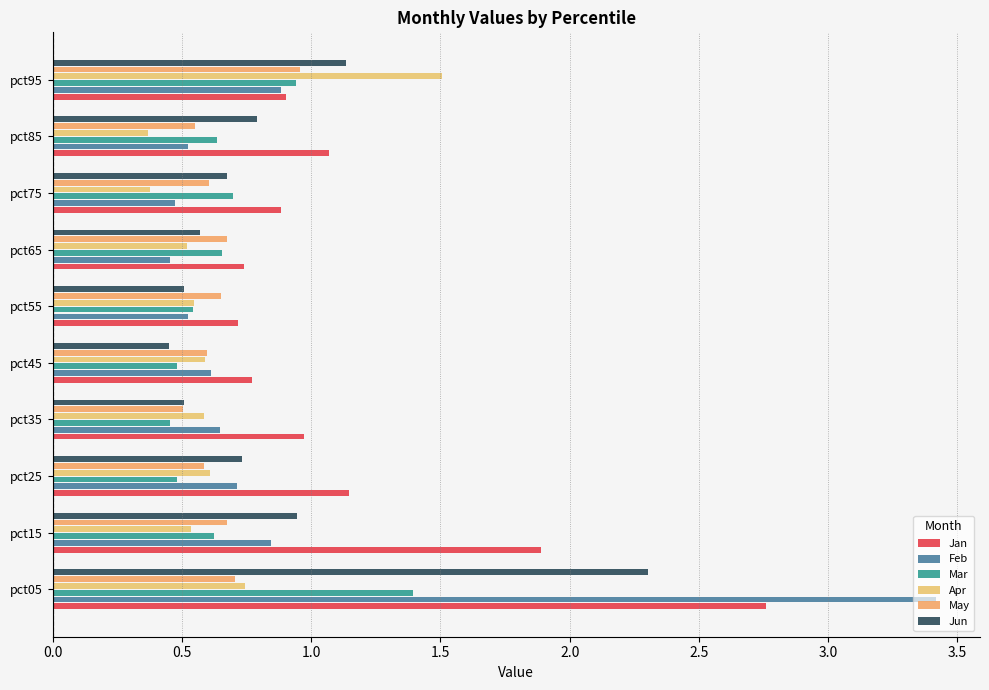

How many bars are there in each group?

6